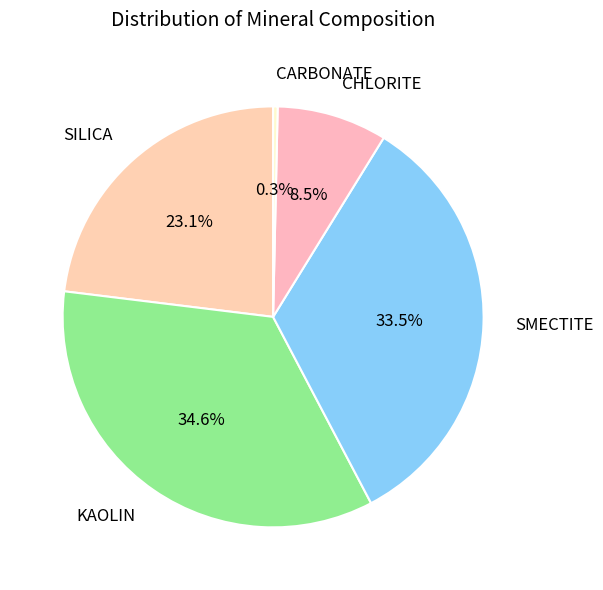

Count the number of slices in the pie.

5